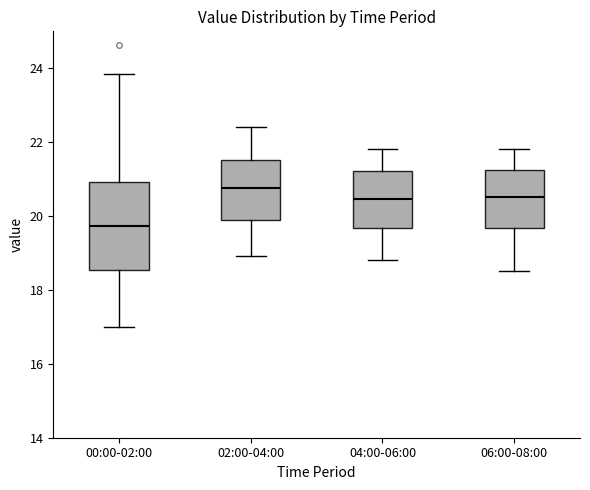

Comparing the boxes themselves (not the whiskers), which one is the tallest?

00:00-02:00